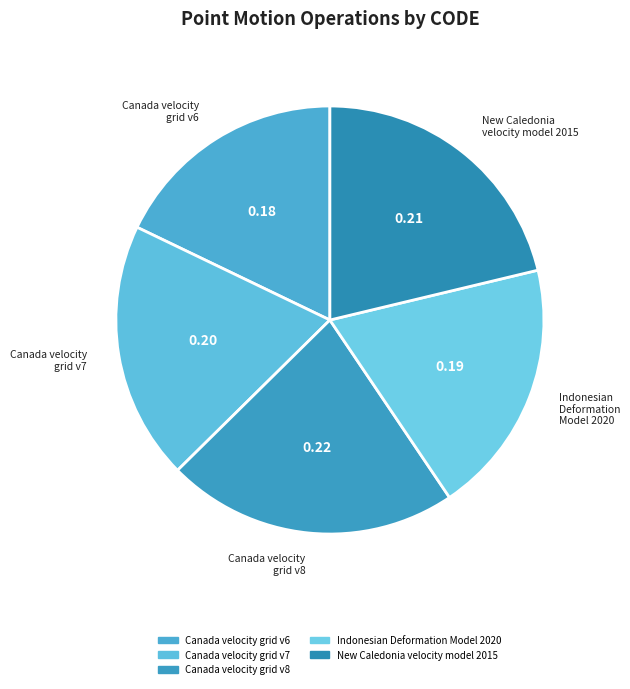

Count the number of slices in the pie.

5